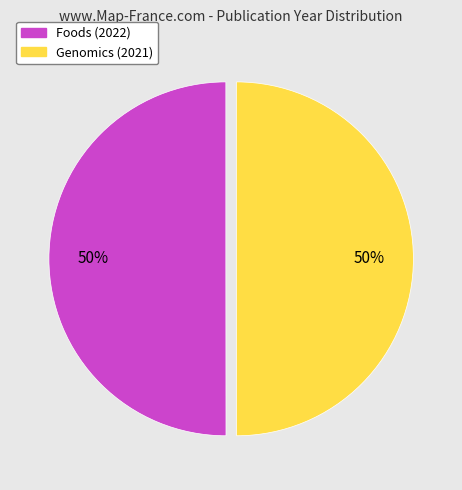

To the nearest percent, what is the combined percentage of Genomics (2021) and Foods (2022)?

100%